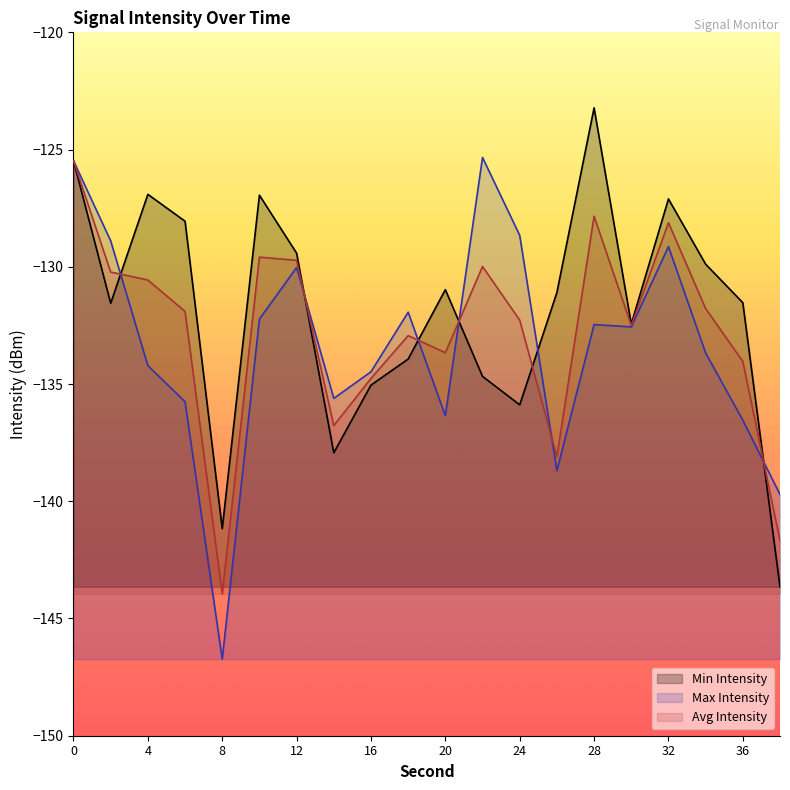

At 4, list the series in order from largest to smallest.

Min Intensity, Avg Intensity, Max Intensity